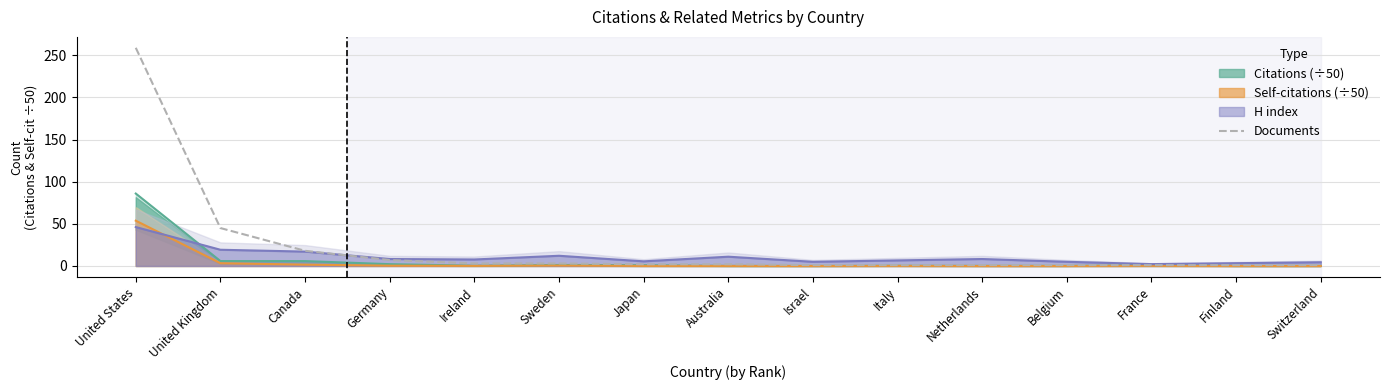

Approximately how many times larger is the value at United States compared to Ireland?

86.3